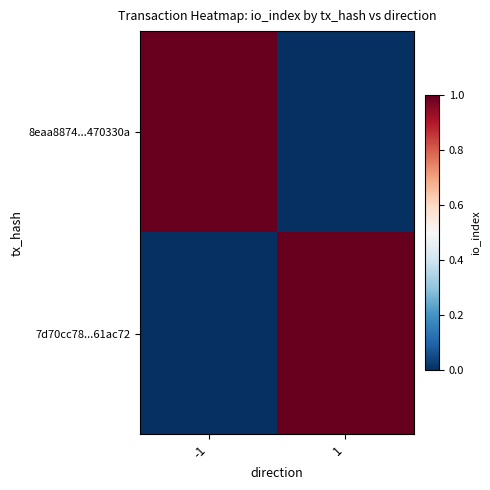

Rank the series by their maximum value, from highest to lowest.

8eaa8874...470330a, 7d70cc78...61ac72